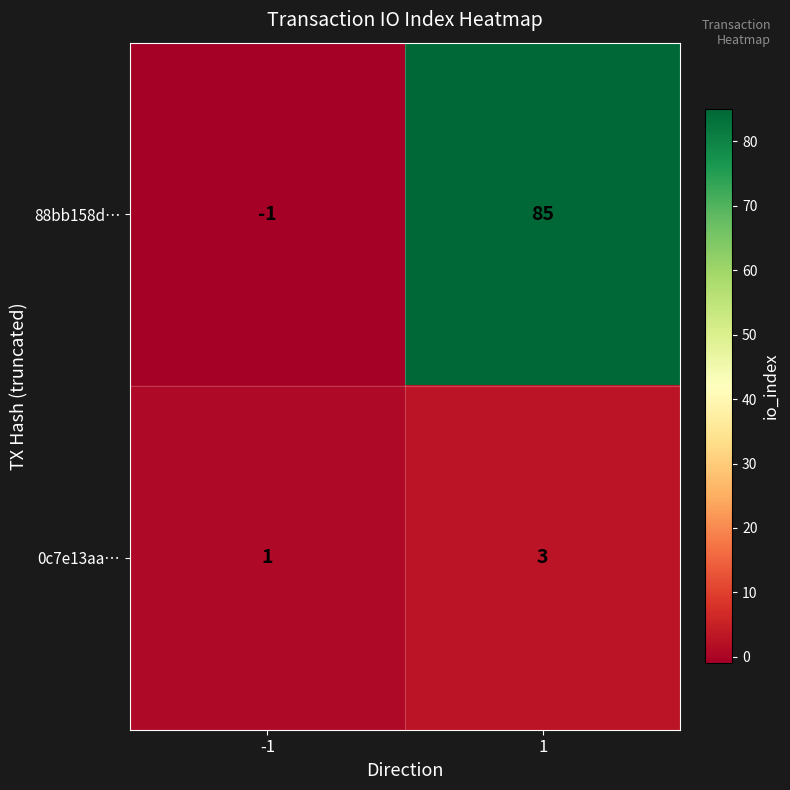

Reading left to right, extract all data points from this chart.

88bb158d…: -1	85
0c7e13aa…: 1	3